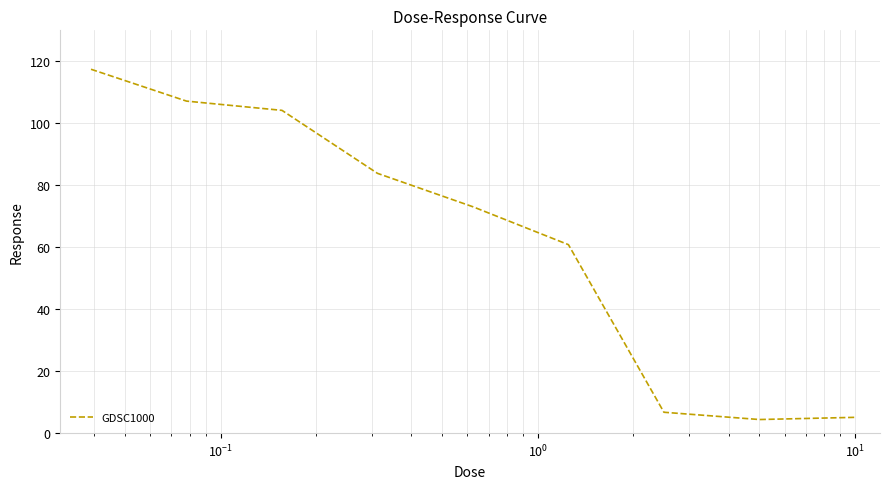

What is the difference between the maximum and minimum values?

113.0